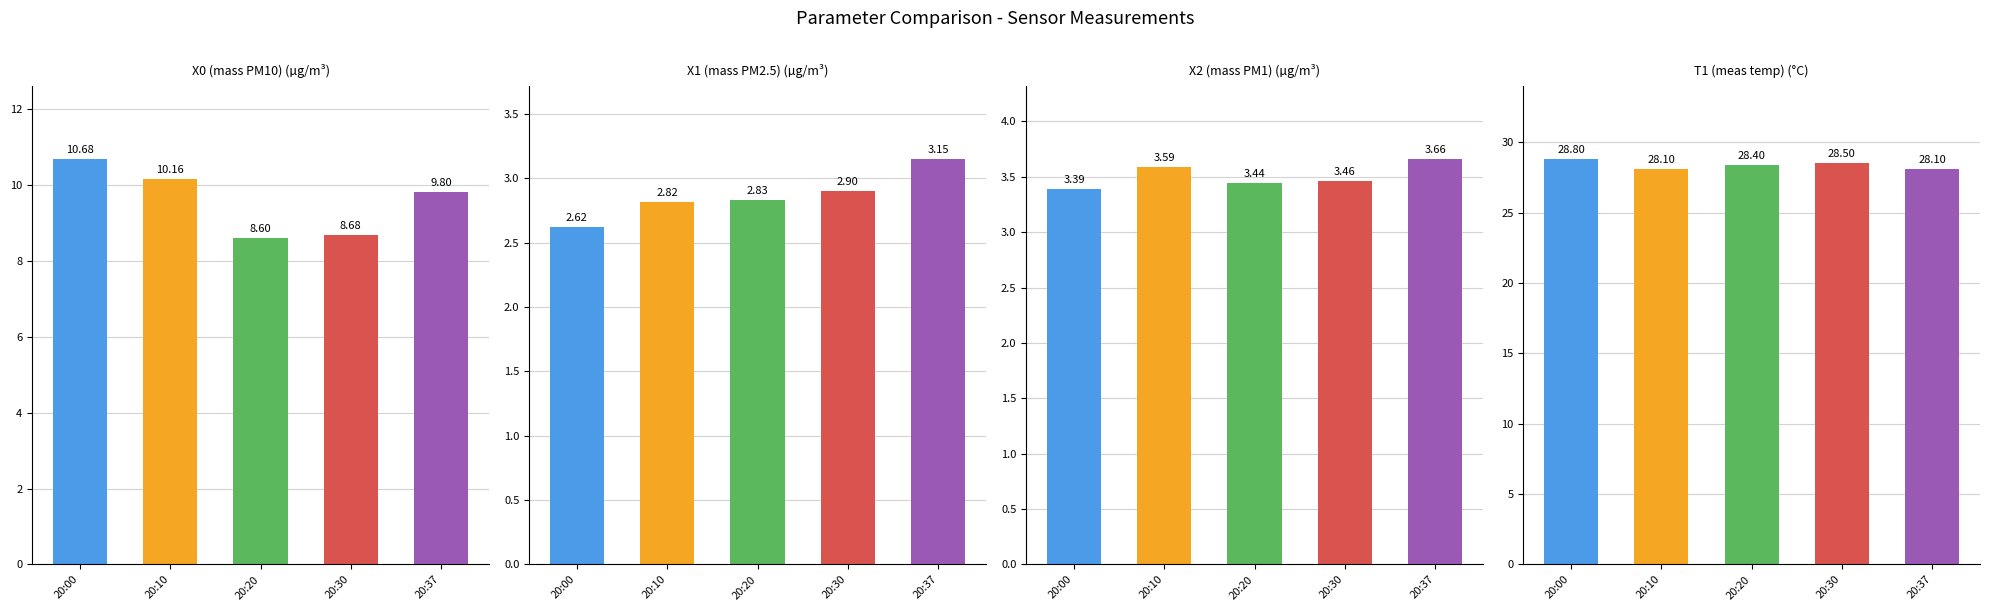

How many distinct data groups are displayed?

4